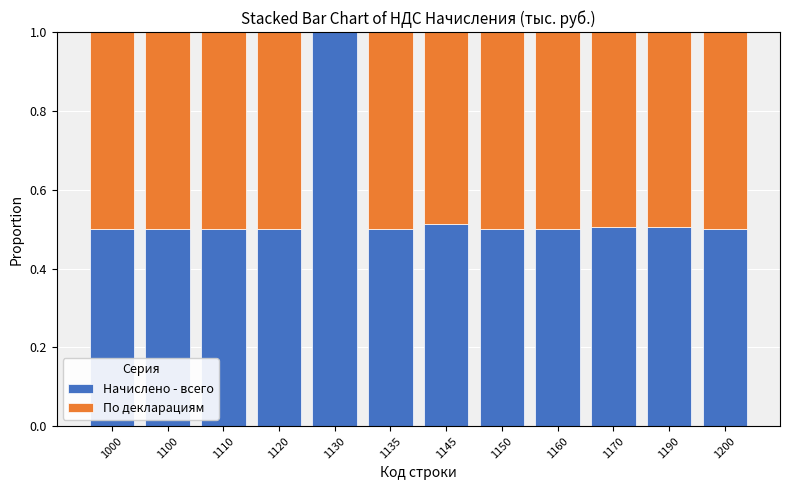

What is the total value across all series at 1000?

1.0